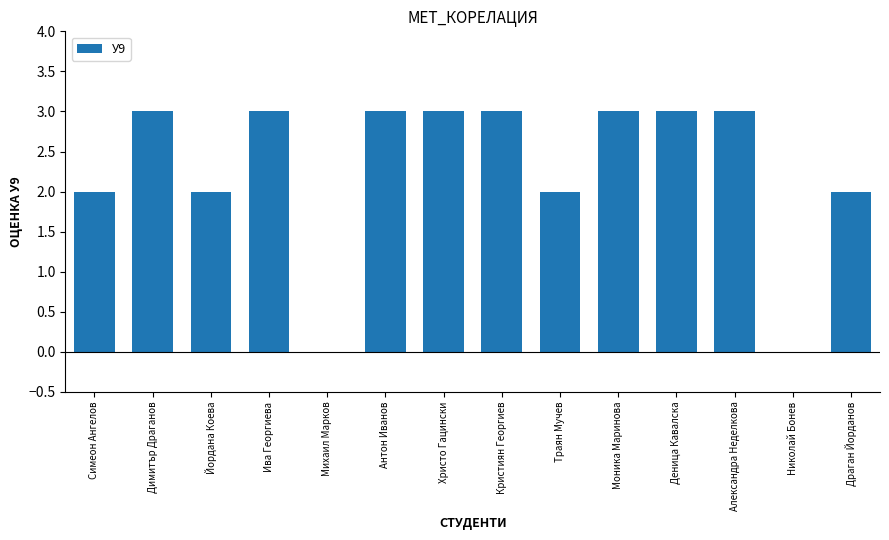

What is the maximum value shown in the chart?

3